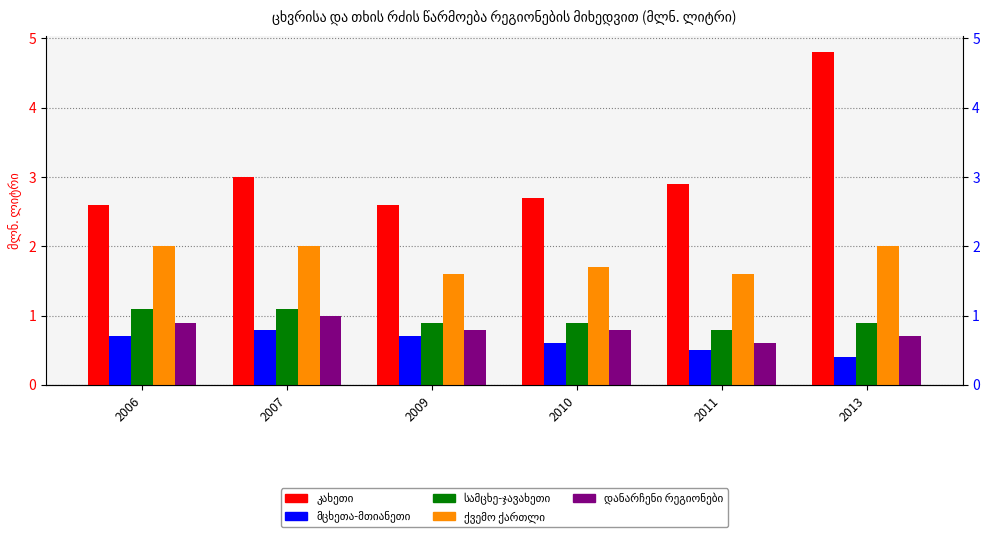

How many bars are there in total?

30